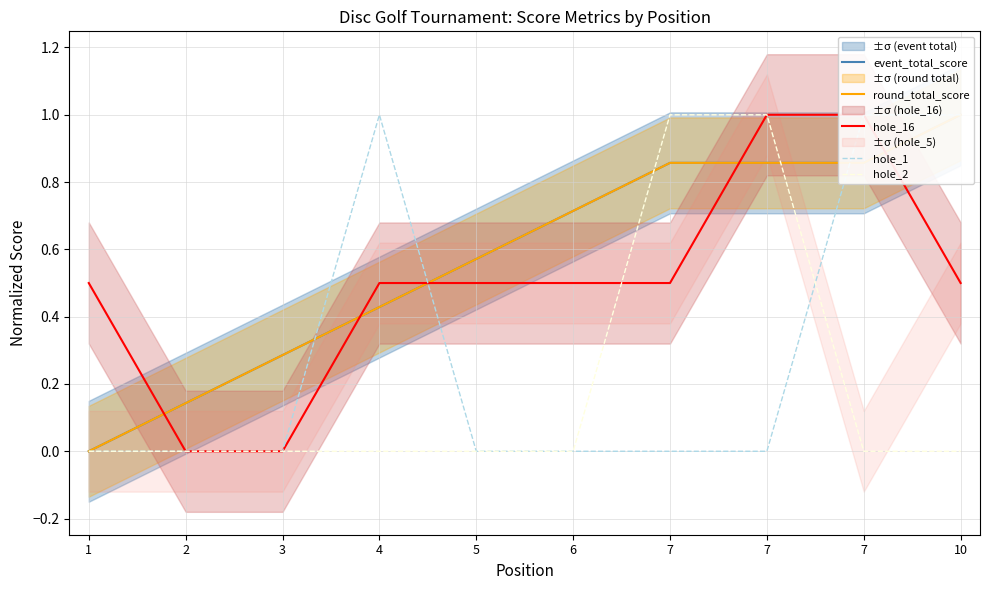

Reading left to right, extract all data points from this chart.

event_total_score: 1=0.0	2=0.1	3=0.3	4=0.4	5=0.6	6=0.7	7=0.9	7=0.9	7=0.9	10=1.0
round_total_score: 1=0.0	2=0.1	3=0.3	4=0.4	5=0.6	6=0.7	7=0.9	7=0.9	7=0.9	10=1.0
hole_16: 1=0.5	2=0.0	3=0.0	4=0.5	5=0.5	6=0.5	7=0.5	7=1.0	7=1.0	10=0.5
hole_1: 1=0.0	2=0.0	3=0.0	4=1.0	5=0.0	6=0.0	7=0.0	7=0.0	7=1.0	10=1.0
hole_2: 1=0.0	2=0.0	3=0.0	4=0.0	5=0.0	6=0.0	7=1.0	7=1.0	7=0.0	10=0.0